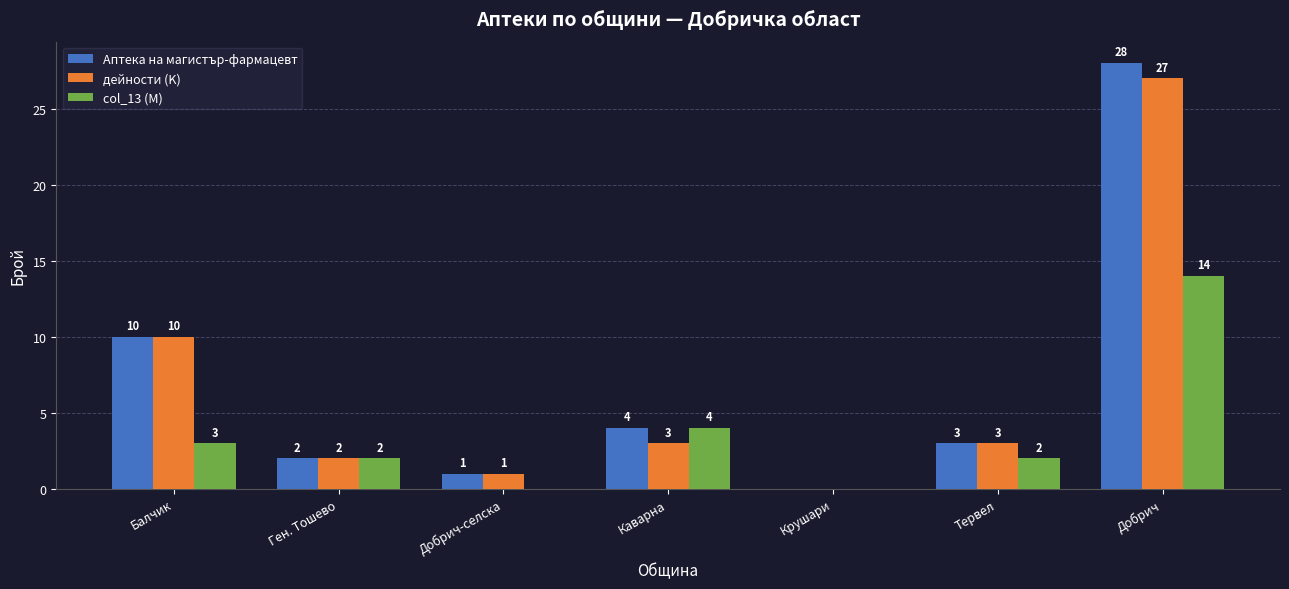

Read the Аптека на магистър-фармацевт value at Тервел.

3